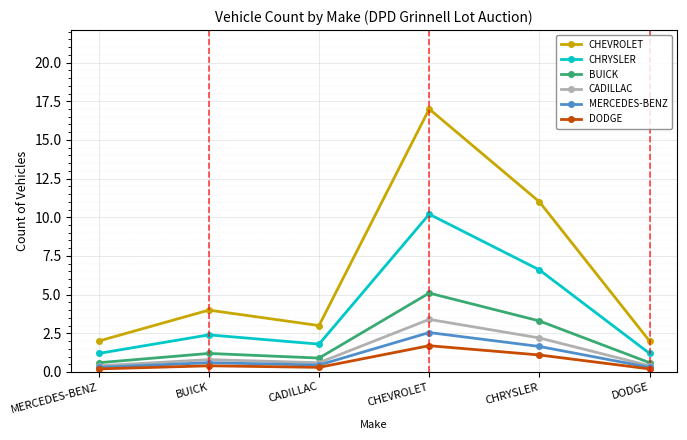

The CHRYSLER series shows 3.2 at CADILLAC. True or false?

False